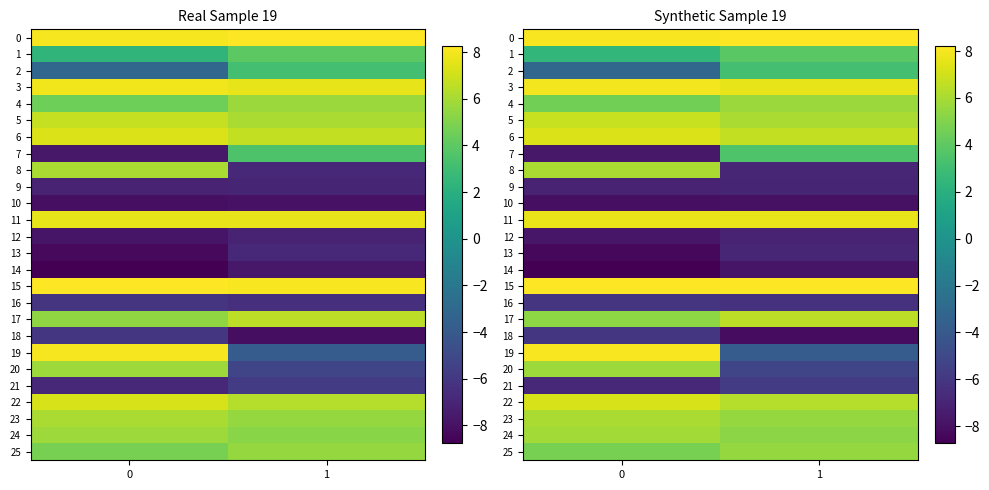

What is the difference between the maximum and minimum values in the row_5 series?

0.7